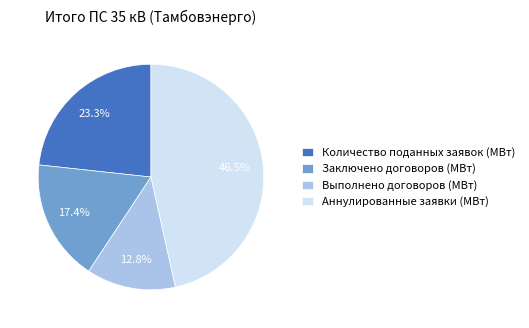

Is the sum of Выполнено договоров (МВт) and Заключено договоров (МВт) greater than half?

No